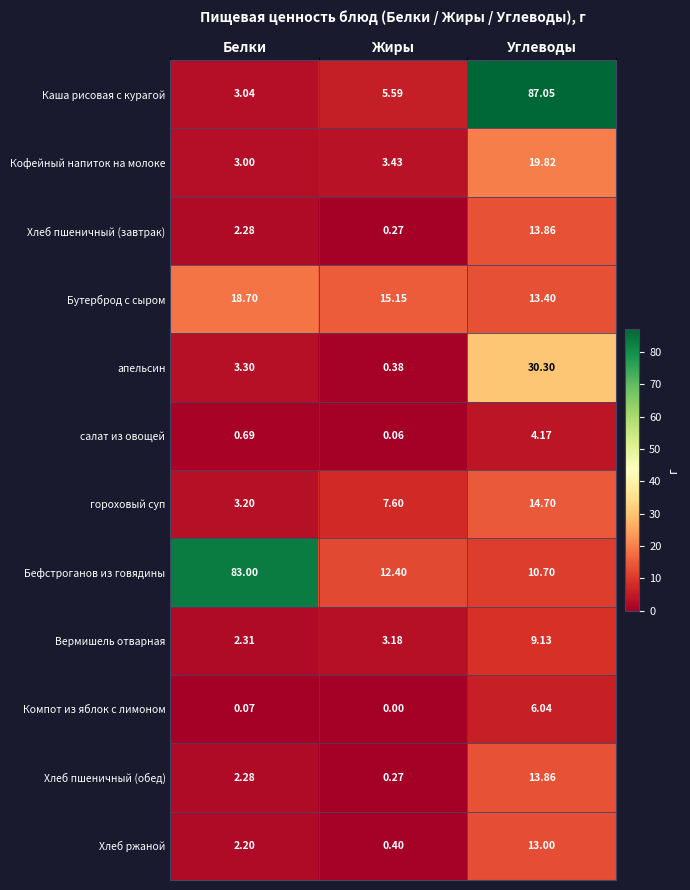

At how many categories does at least one series exceed 80?

2